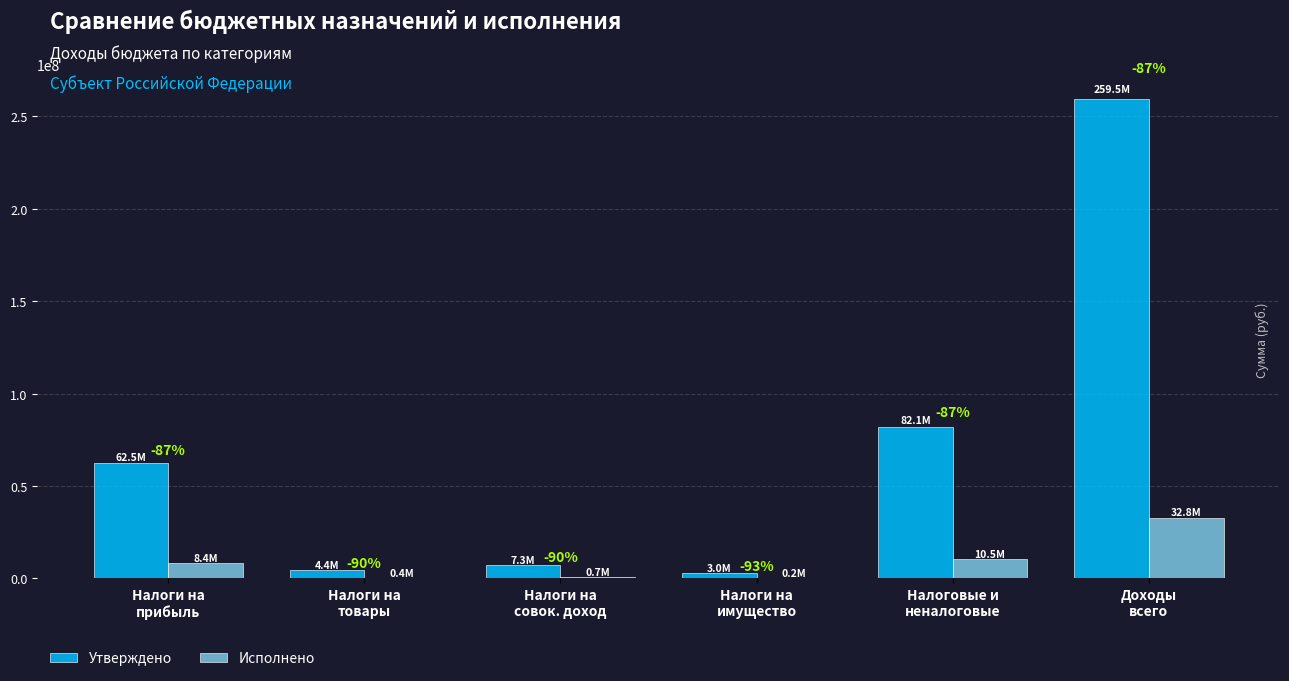

What is the difference between the second highest and second lowest values in the Утверждено series?

77717400.0